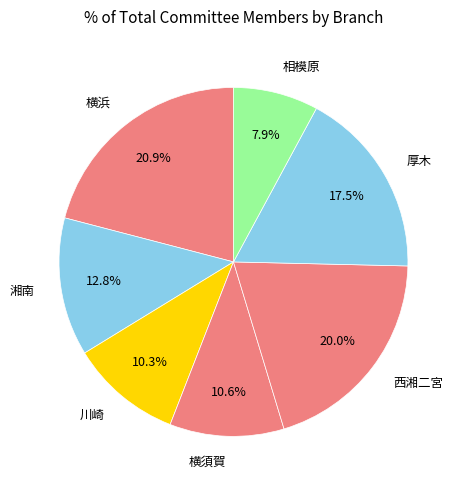

To the nearest percent, what is the difference between the 厚木 and 川崎 slice percentages?

7%